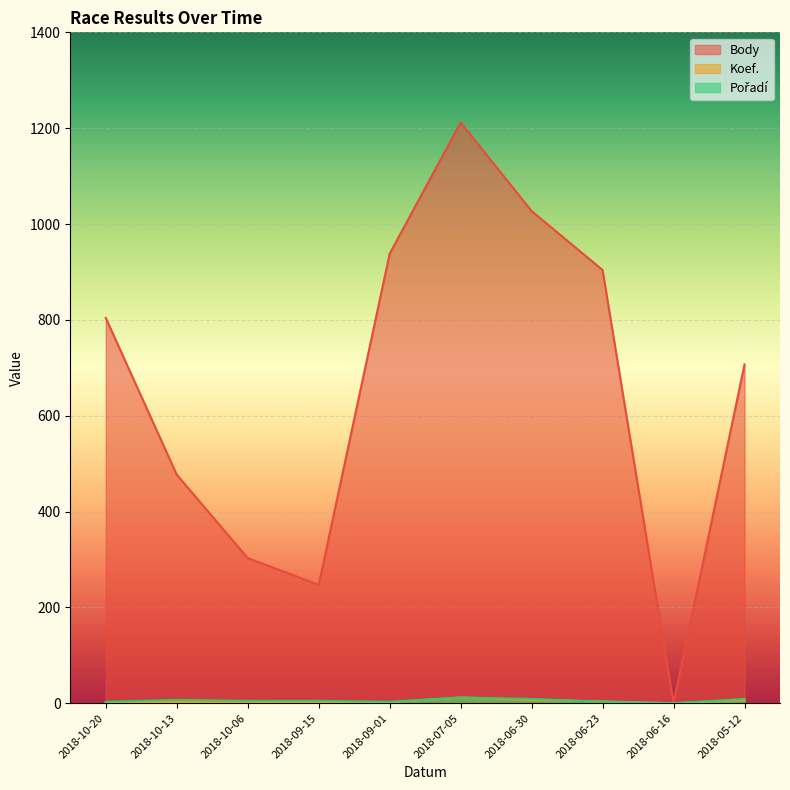

How many data points in Koef. are less than 3?

4